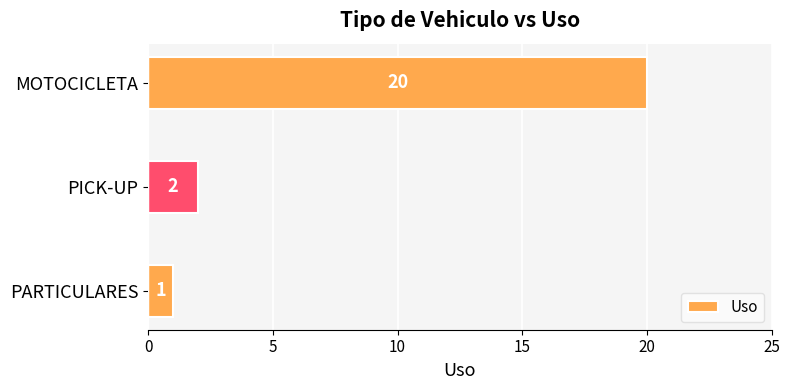

What is the average value?

8